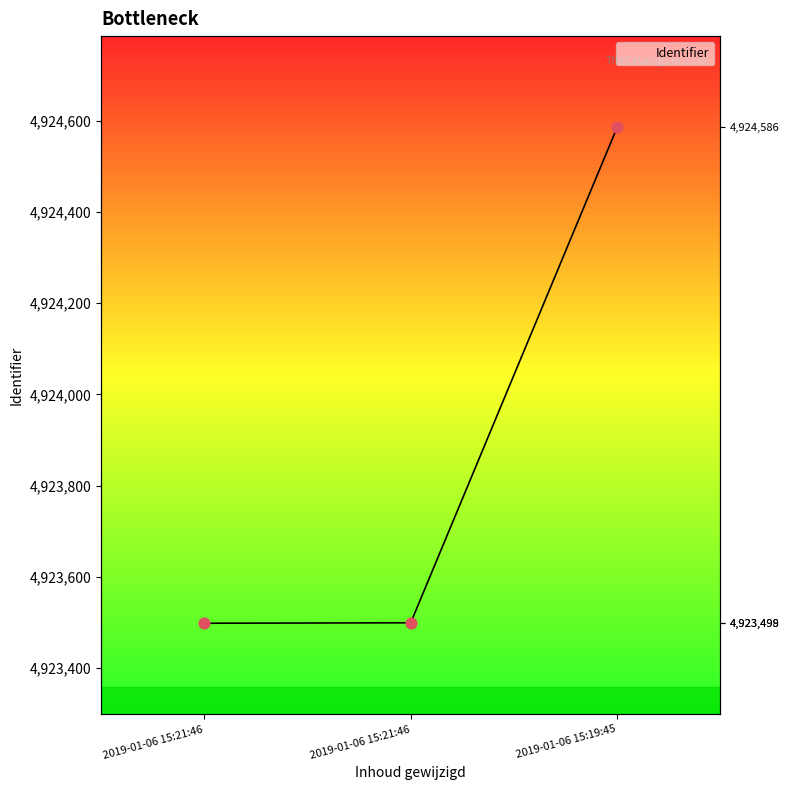

Which has a higher value, 2019-01-06 15:19:45 or 2019-01-06 15:21:46?

2019-01-06 15:19:45